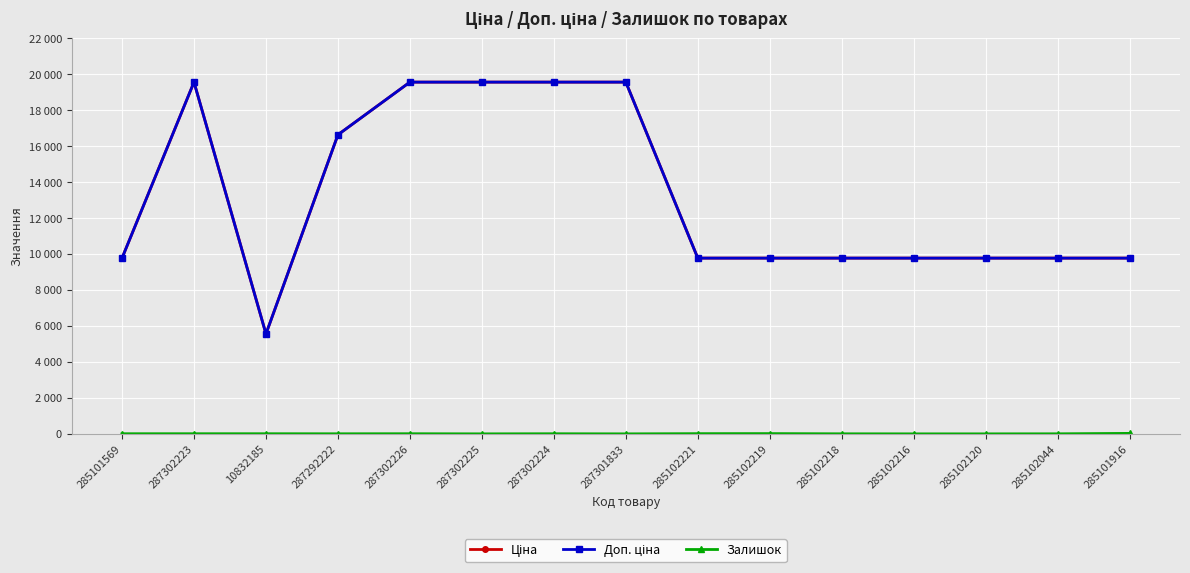

True or false: Ціна and Залишок intersect in this chart.

False